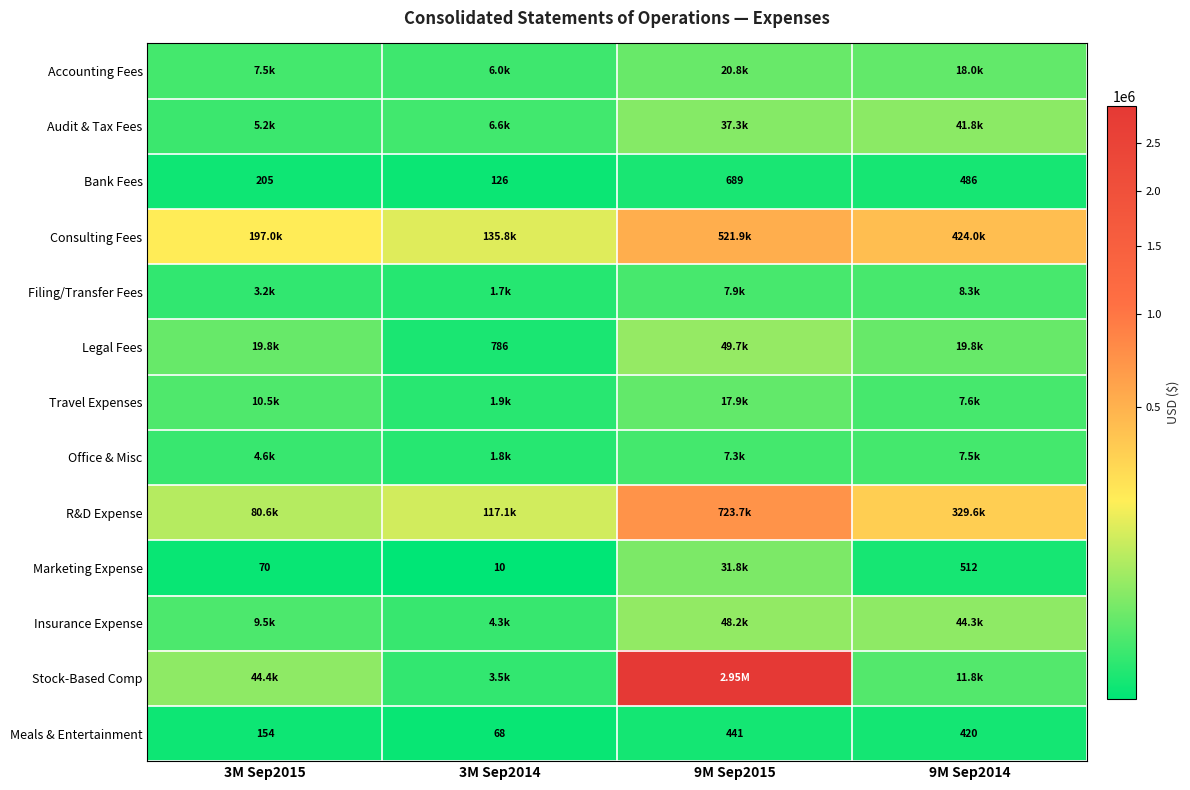

What is the difference between the maximum and minimum values in the Meals & Entertainment series?

373